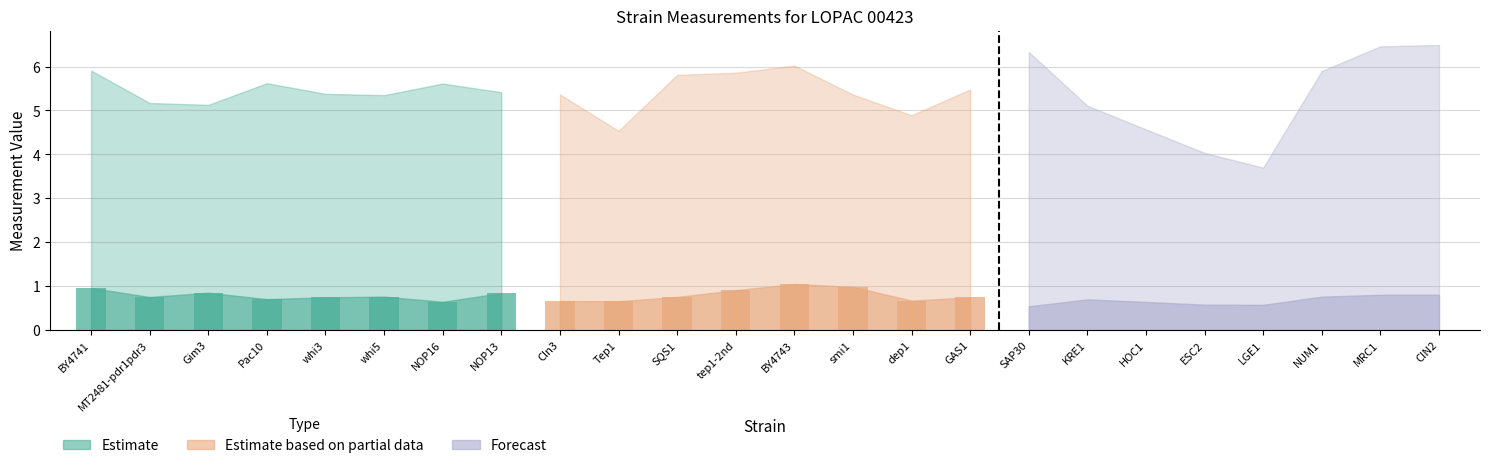

Is the value of value at SAP30 greater than the value of m_exp_ctrl_n at Cln3?

Yes